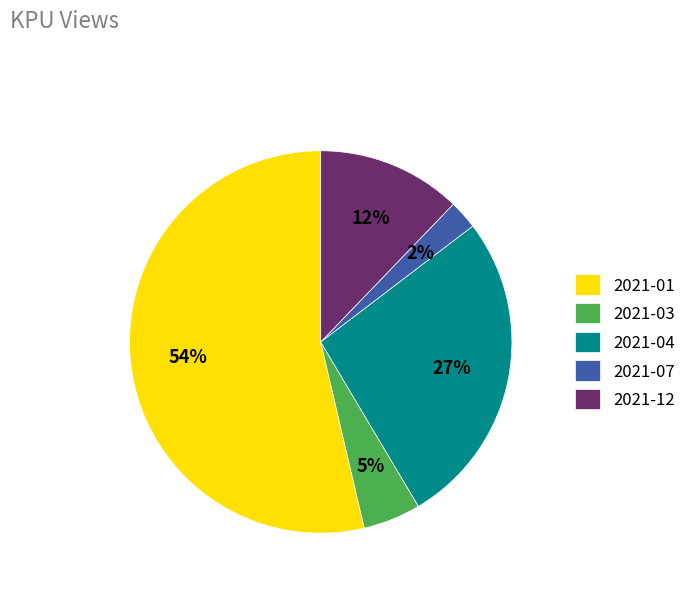

To the nearest percent, what is the average slice percentage?

20%